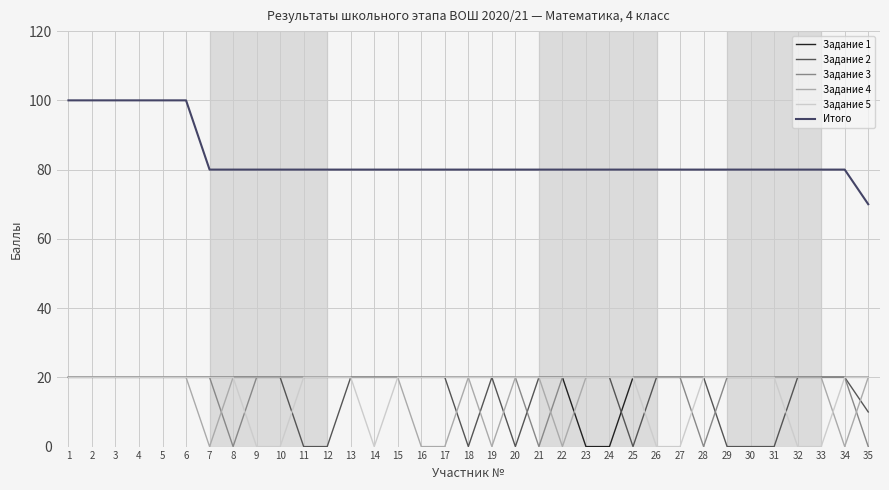

What is the difference between the second highest and minimum values in the Итого series?

30